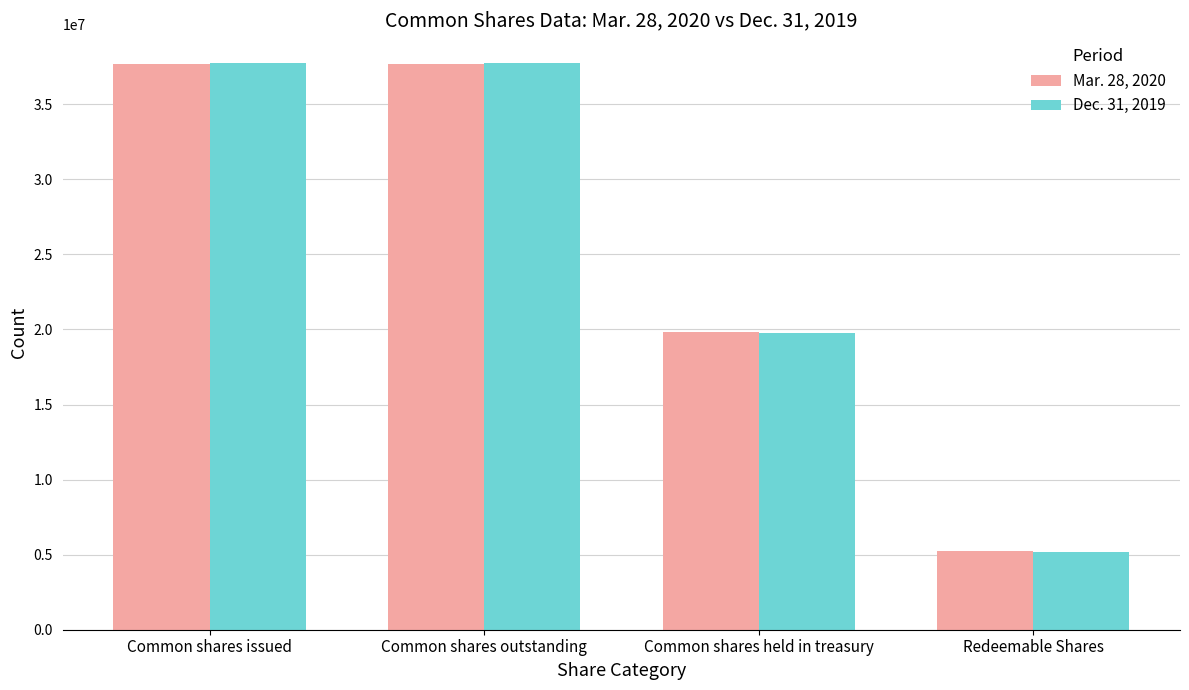

Rank the series at Common shares issued from lowest to highest value.

Mar. 28, 2020, Dec. 31, 2019